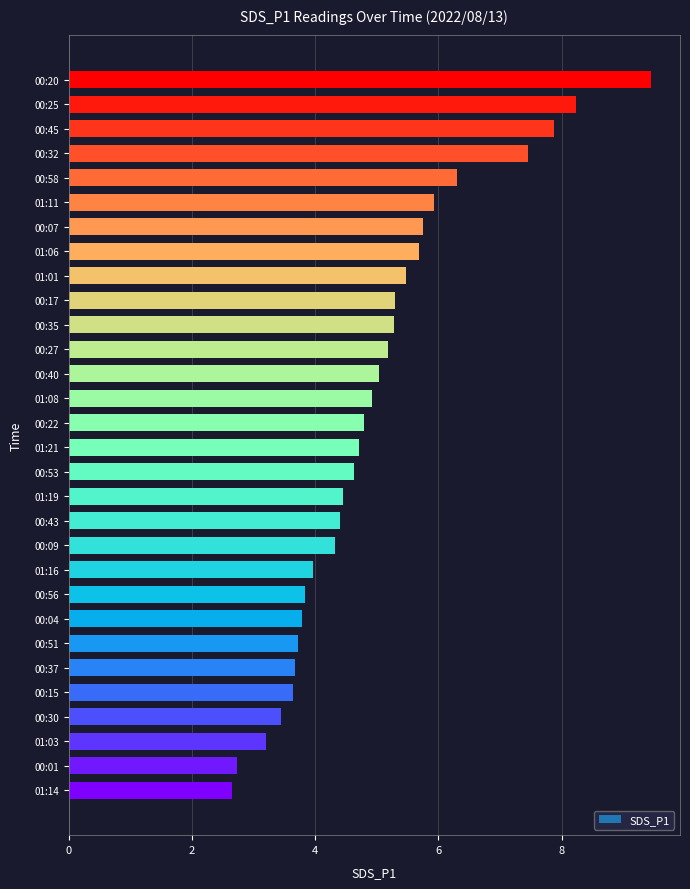

The value at 01:06 is 5.7. True or false?

True